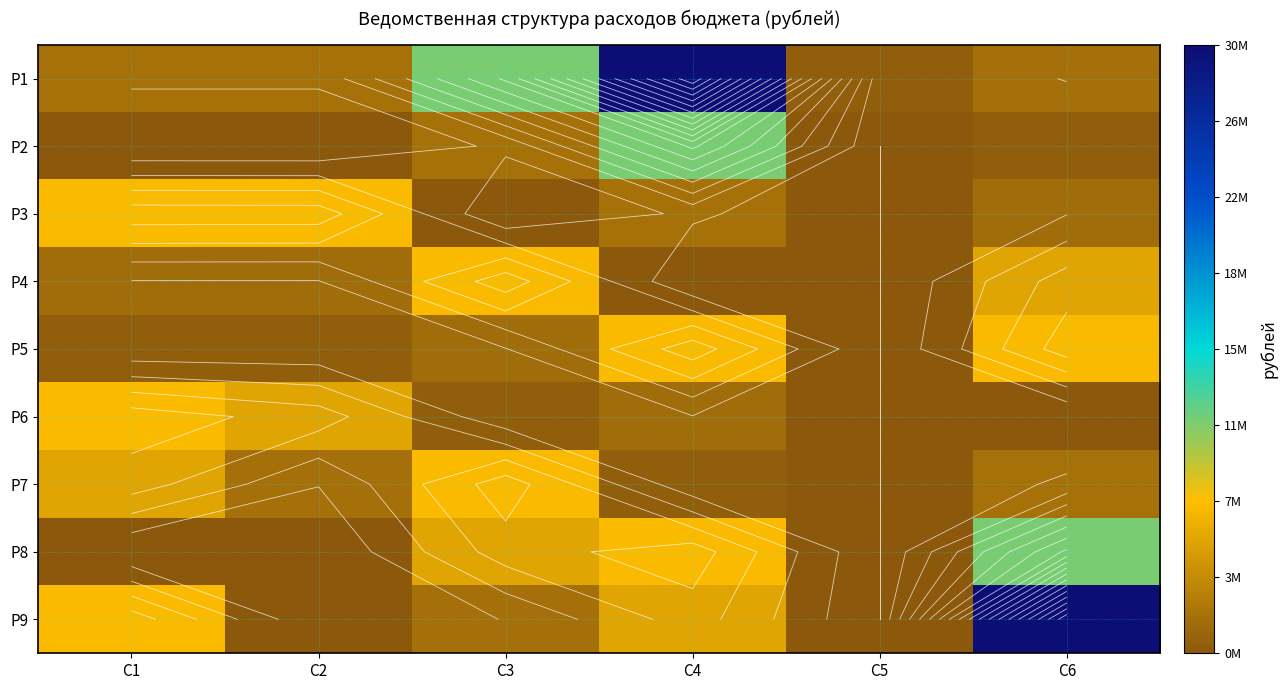

At which category is the sum across all series the highest?

C4